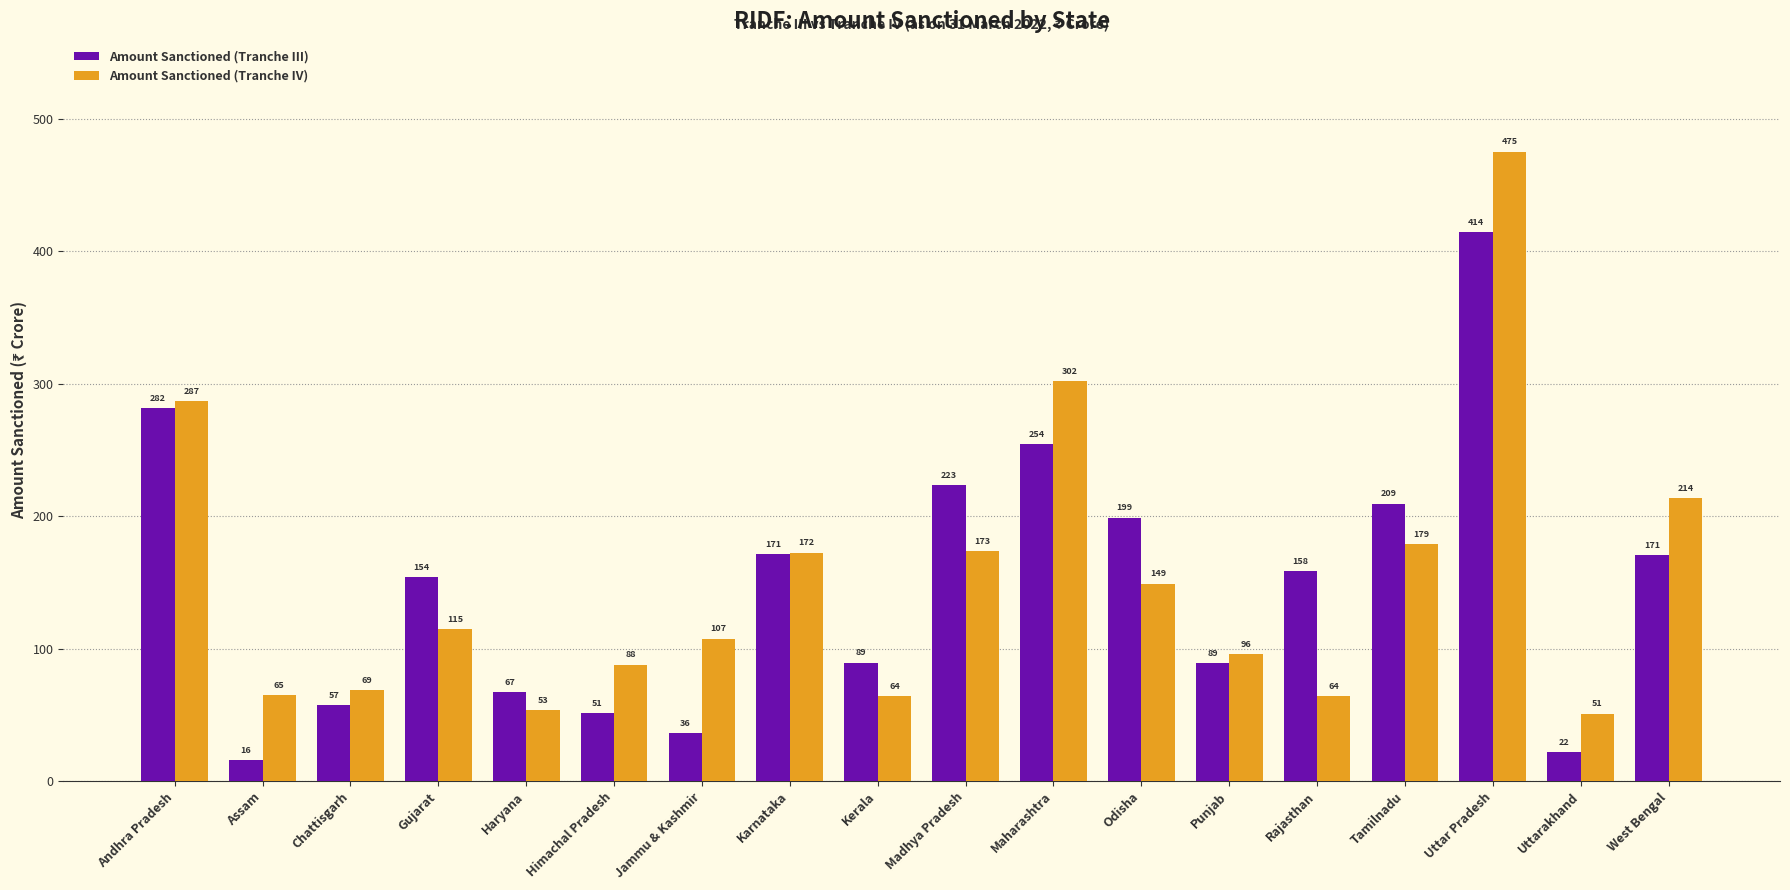

What is the total value across all series at Andhra Pradesh?

568.3